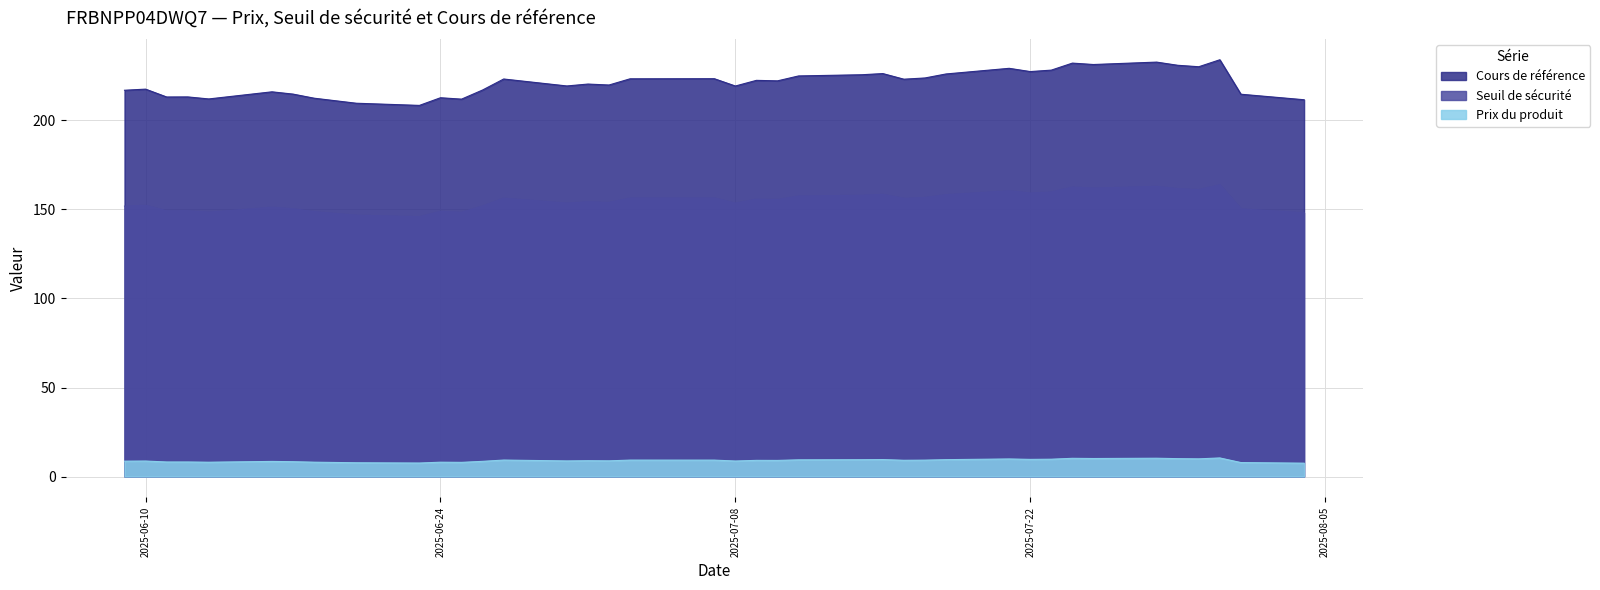

How many values in the Prix du produit series exceed 9?

20